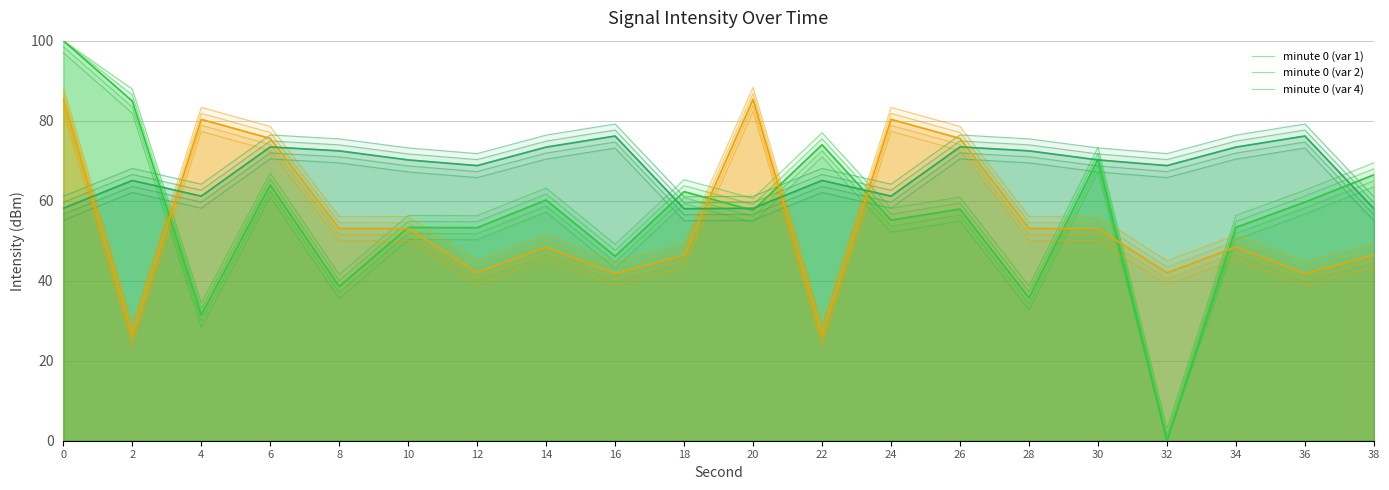

The value of minute 1 at 2 is 23.4. True or false?

True